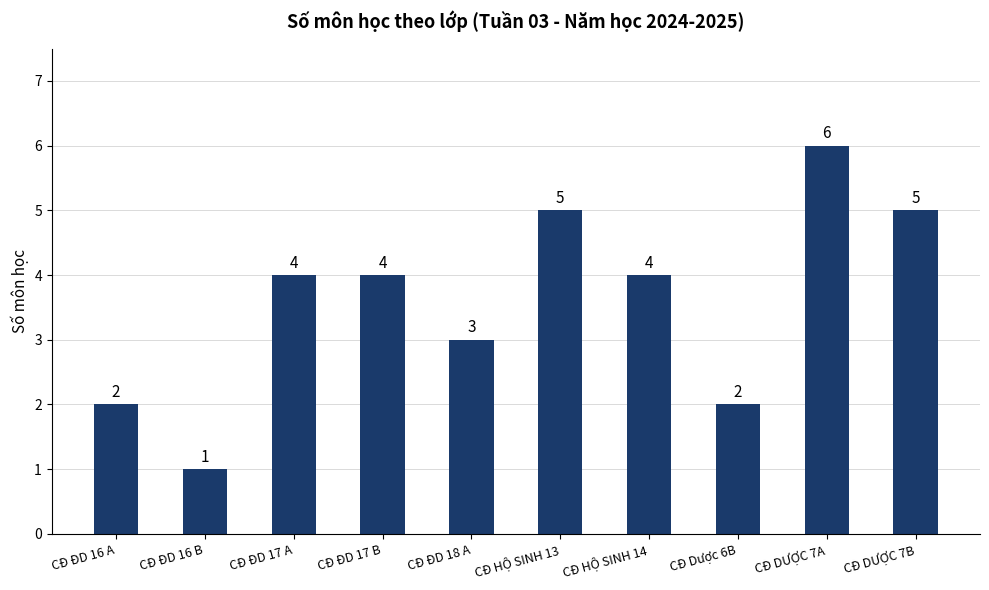

The chart shows a value of 5 at CĐ HỘ SINH 13. True or false?

True